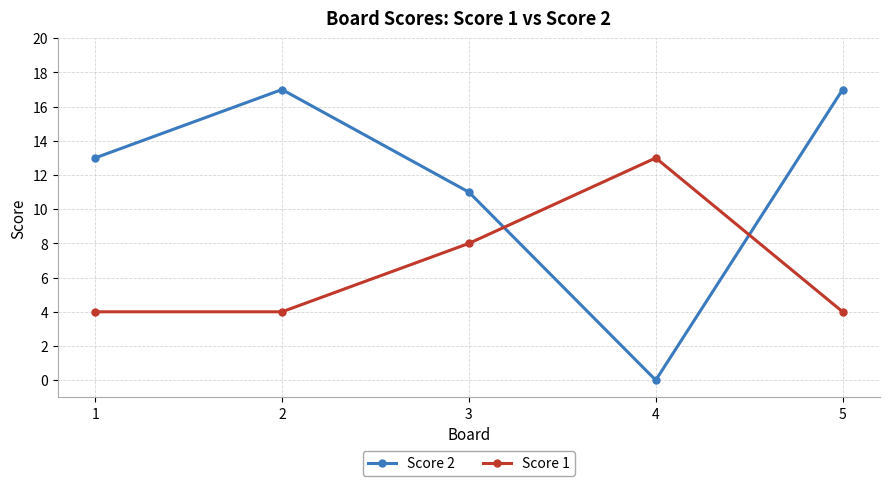

What is the maximum value shown in the chart?

17